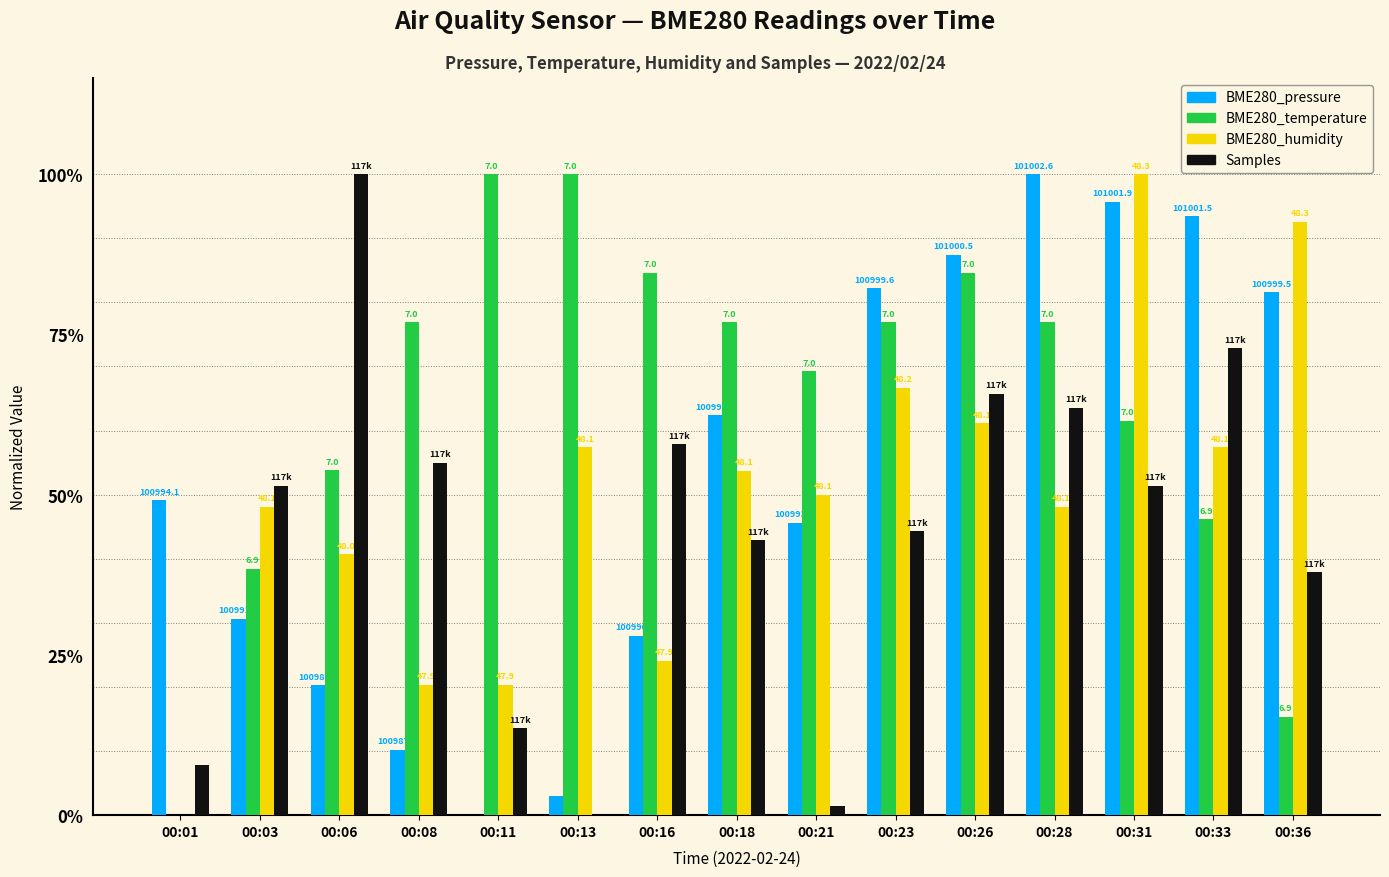

Are the bars horizontal?

No